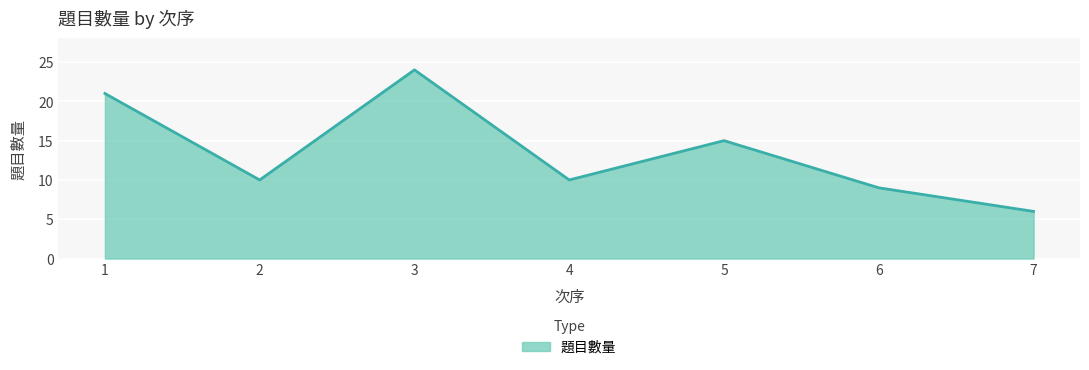

Where is the first local minimum?

2